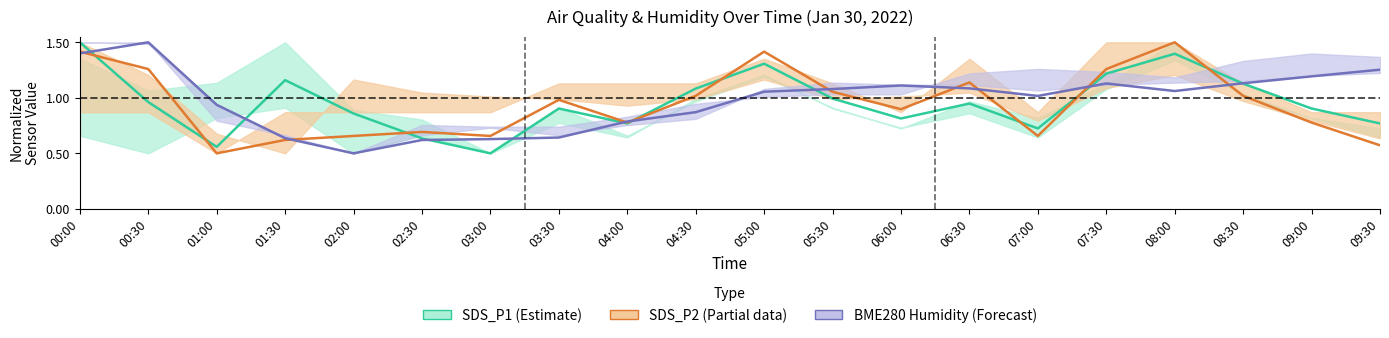

What is the difference between the maximum and minimum values in the BME280 Humidity (Forecast) series?

1.0